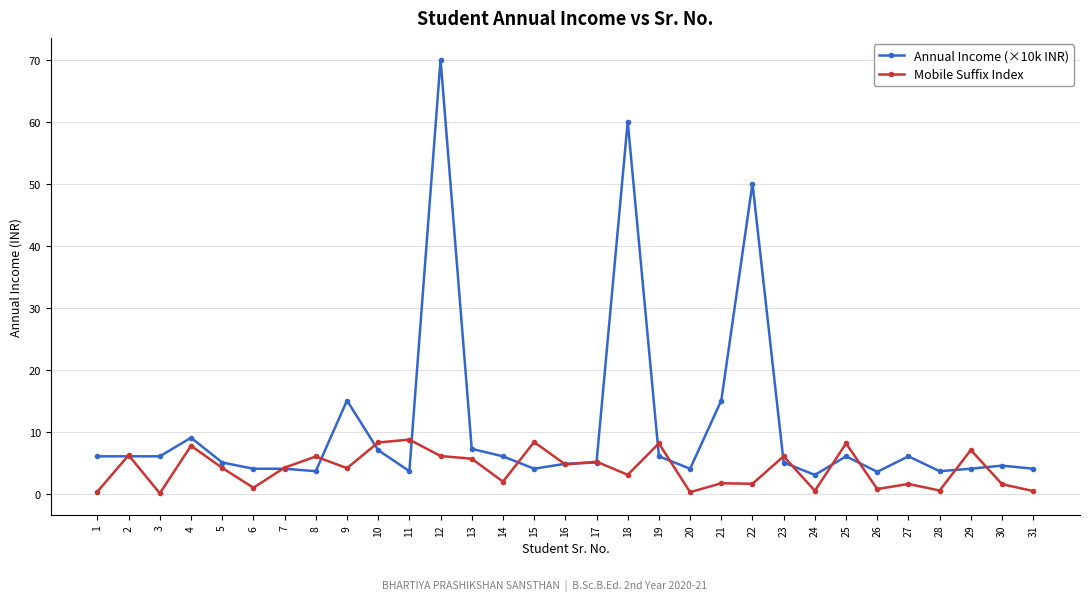

Which series has the largest total across all categories?

Annual Income (×10k INR)